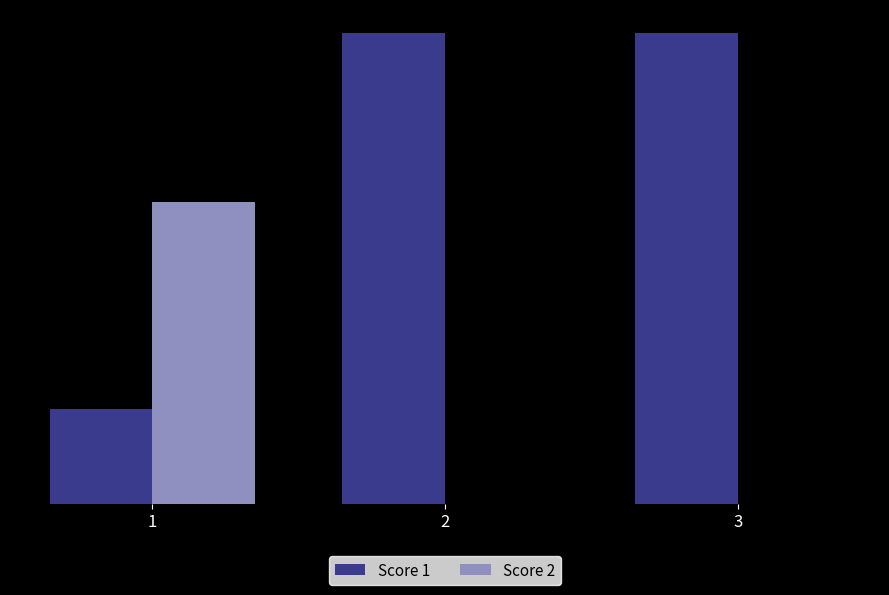

How many Score 2 values are between 0 and 16?

3